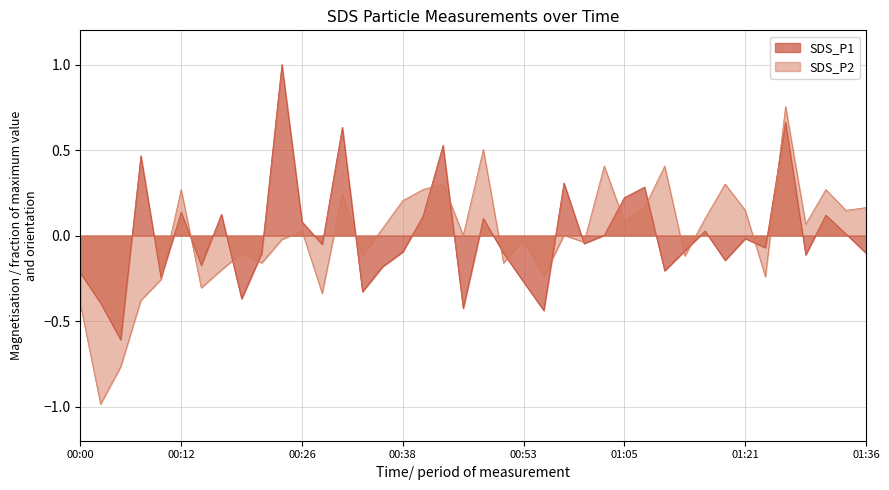

What is the difference between the SDS_P1 values at 01:16 and 00:00?

0.2